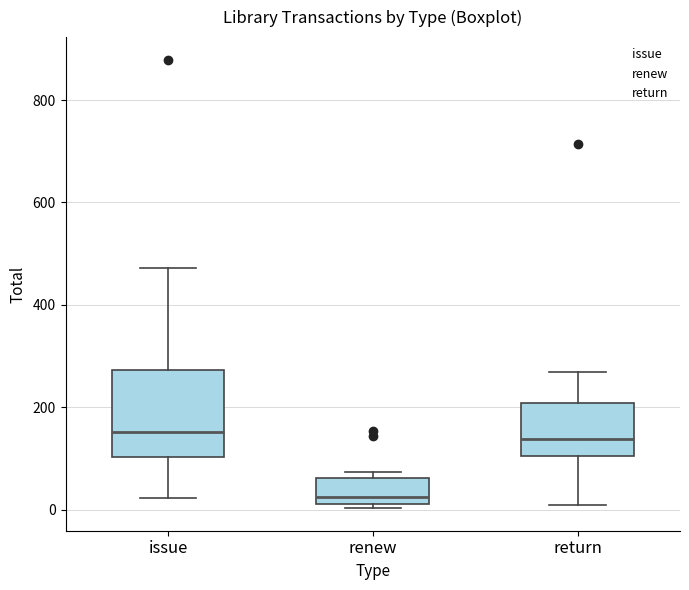

Which box is the tallest, from its lower edge to its upper edge?

issue